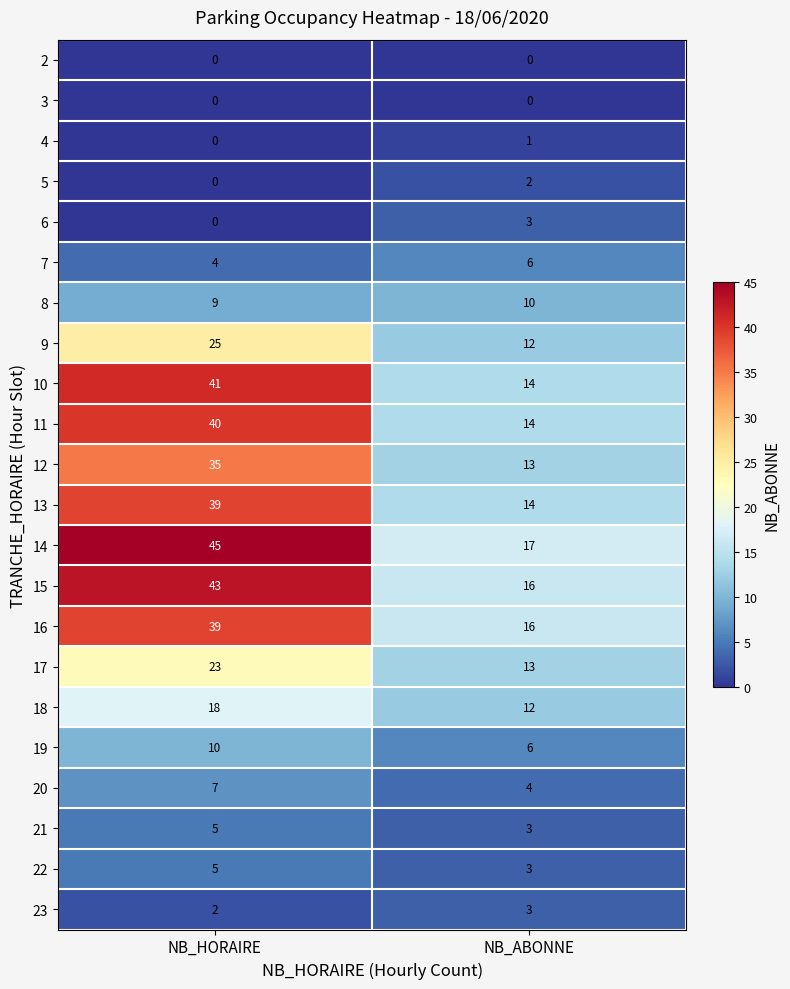

Is it true that 22 equals 1 at NB_ABONNE?

False